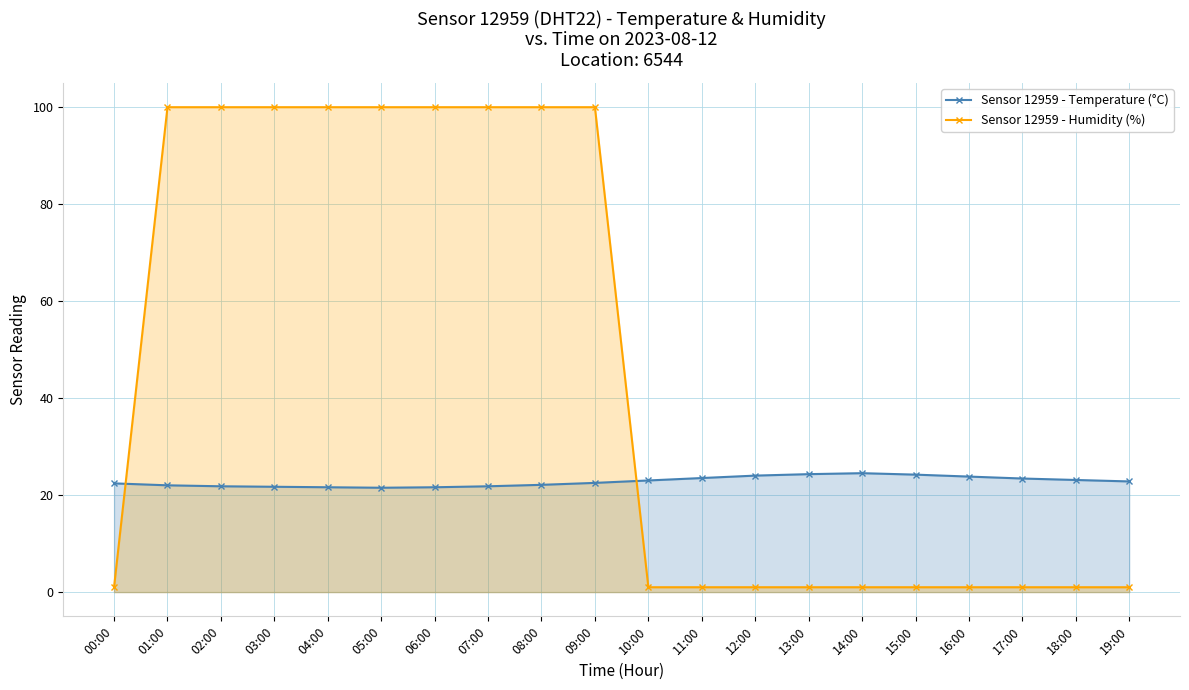

Which category has the highest value across all series?

01:00